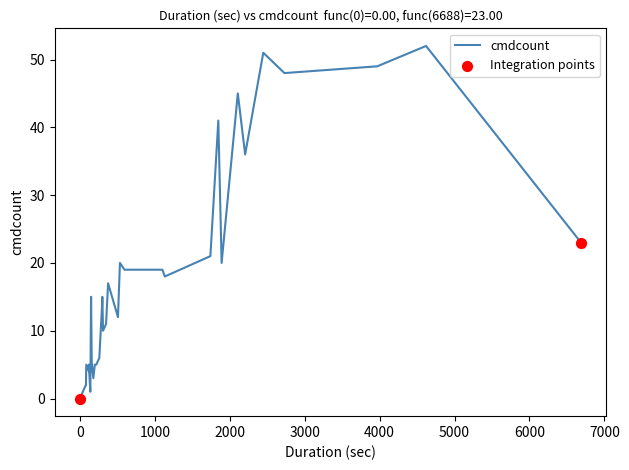

Approximately how many times larger is the value at 260 compared to 40?

6.0